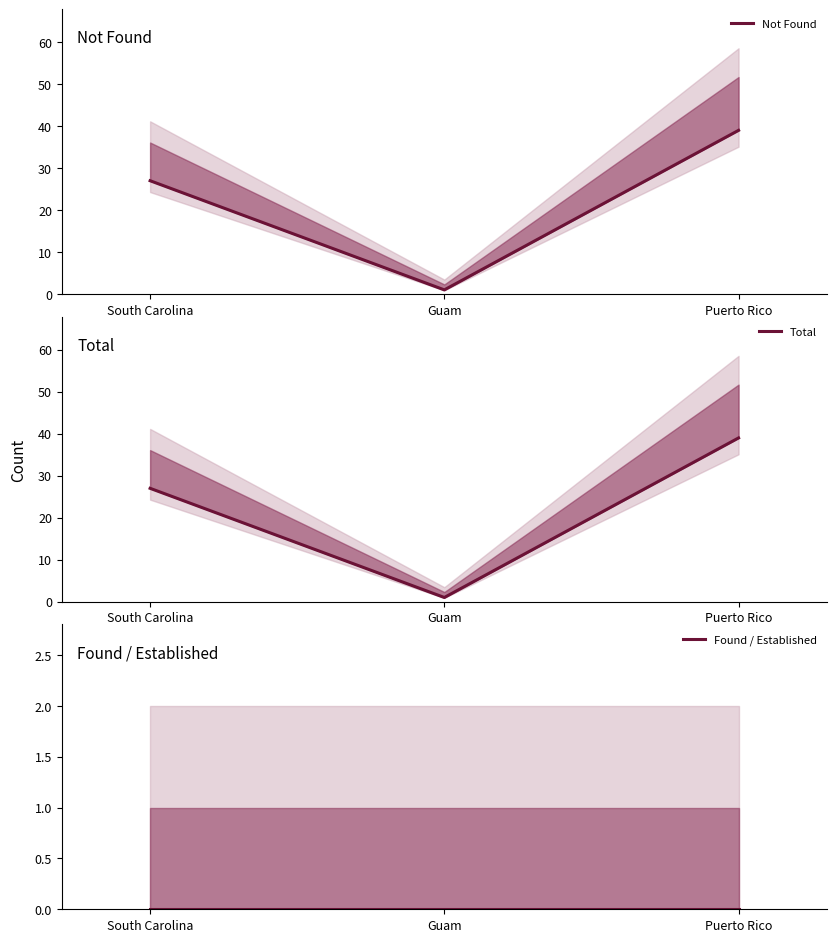

At which category does the chart reach its peak across all series?

Puerto Rico